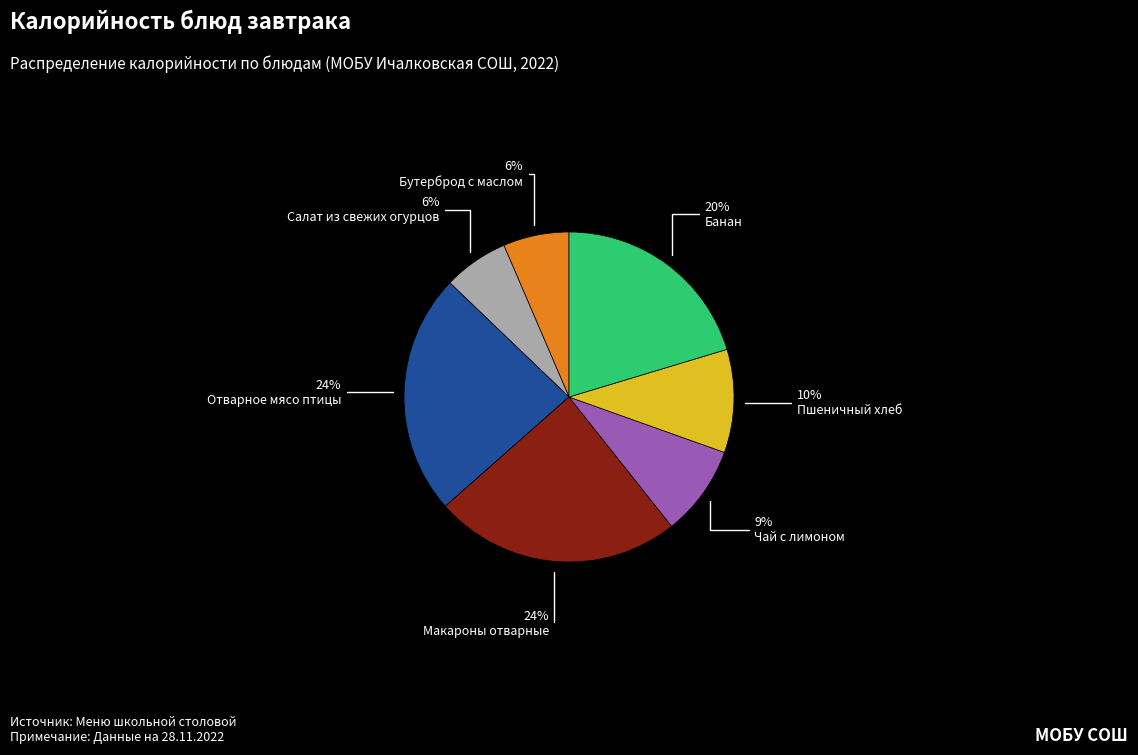

Combined, do Банан and Отварное мясо птицы account for over 50%?

No